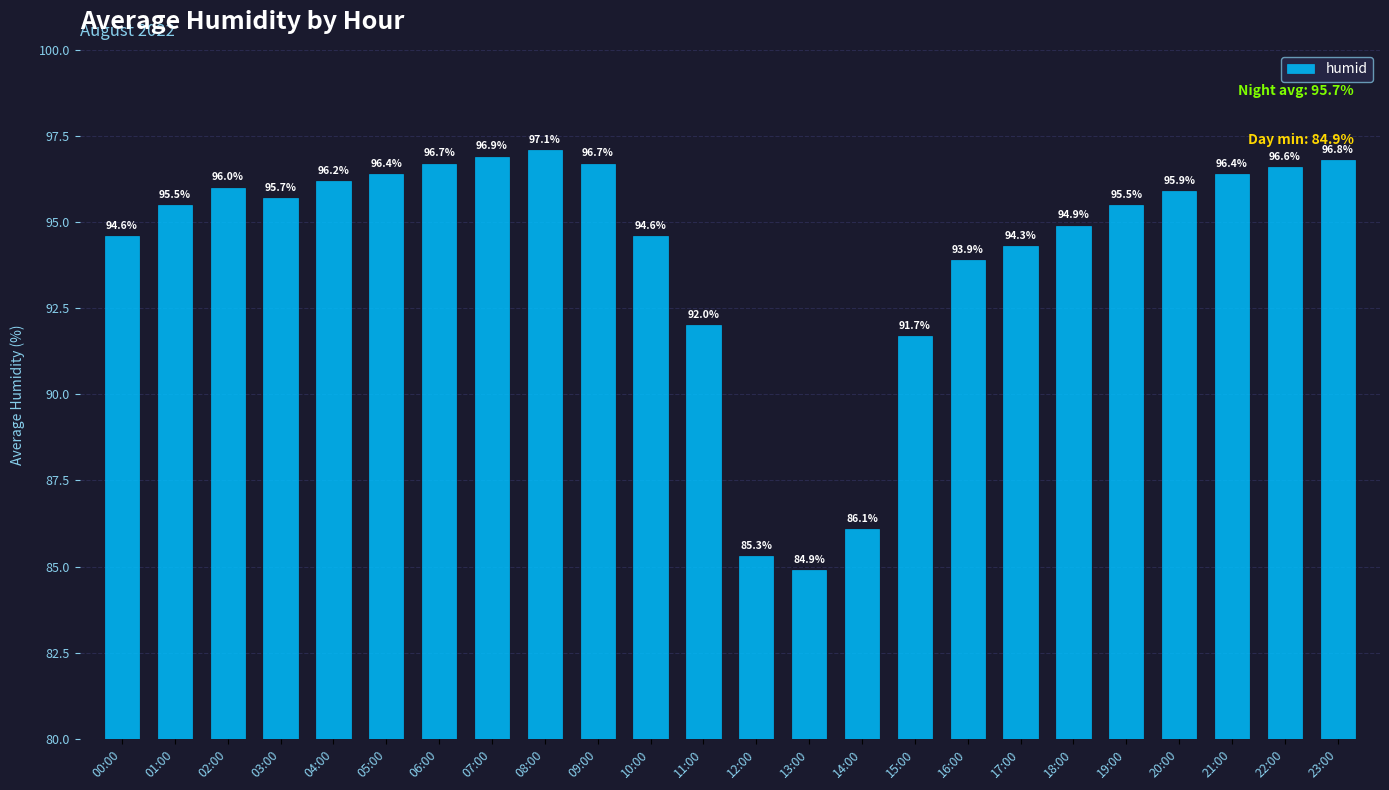

What is the difference between the values at 00:00 and 17:00?

0.3